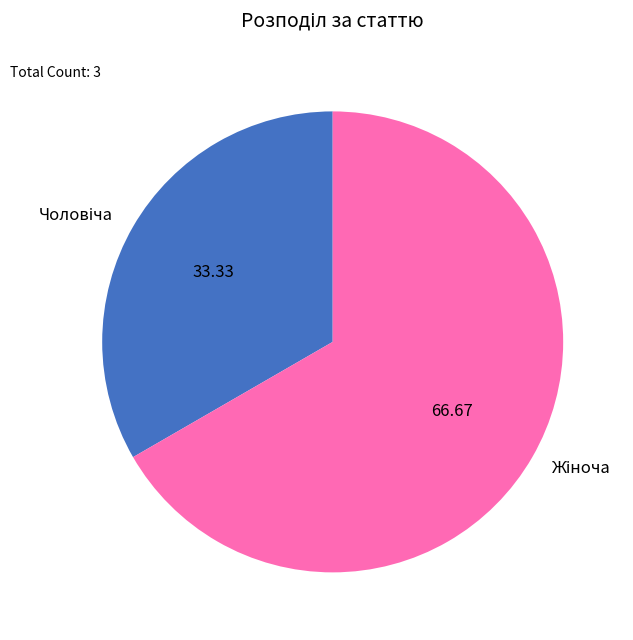

Does any single category account for the majority?

Yes